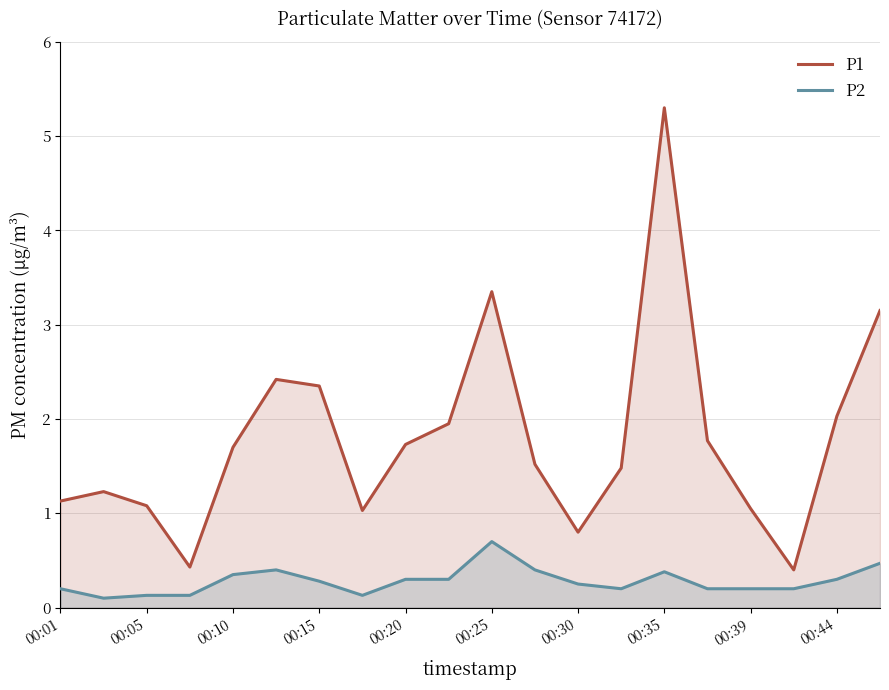

What is the average value of the P1 series?

1.8